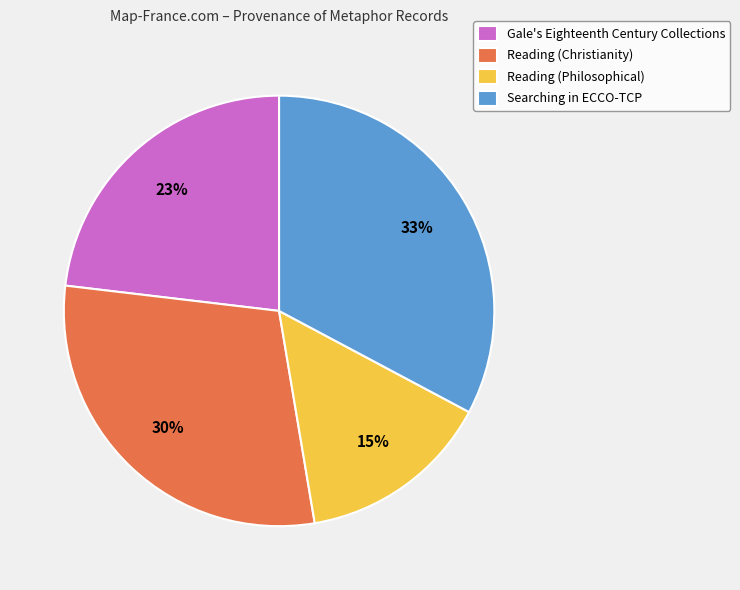

Does Searching in ECCO-TCP account for over 50% of the chart?

No